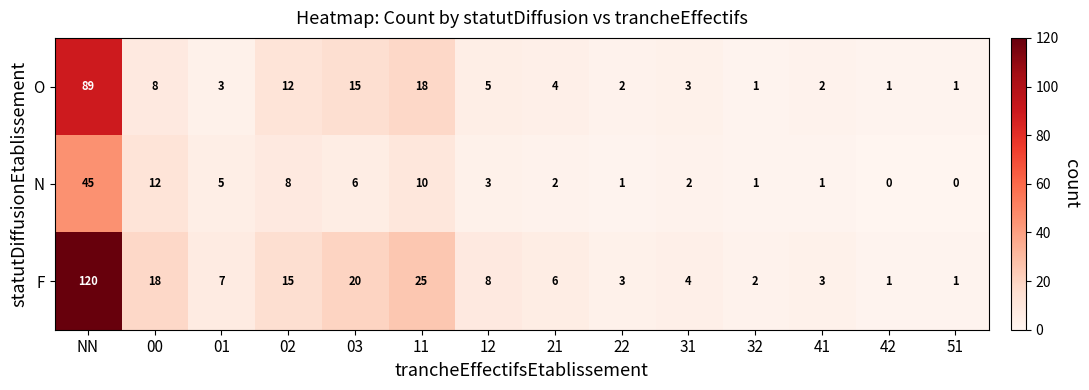

What is the difference between the maximum and minimum values in the N series?

45